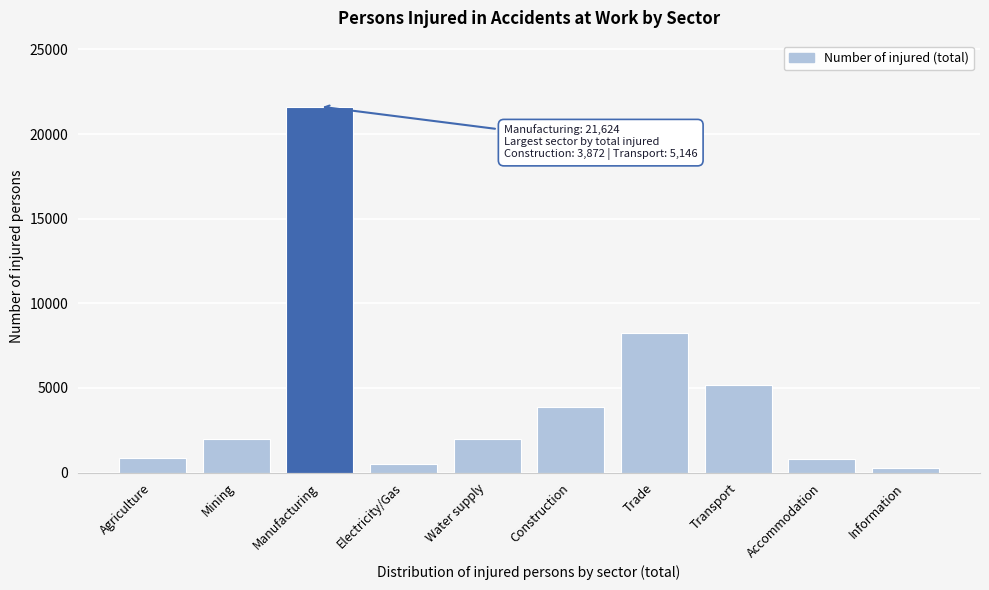

Which has a higher value, Mining or Construction?

Construction